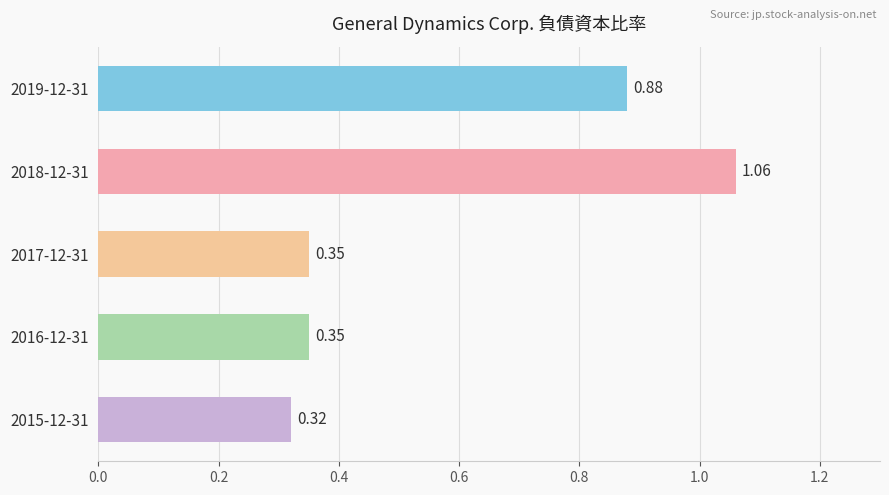

What is the sum of the values at 2015-12-31 and 2017-12-31?

0.7